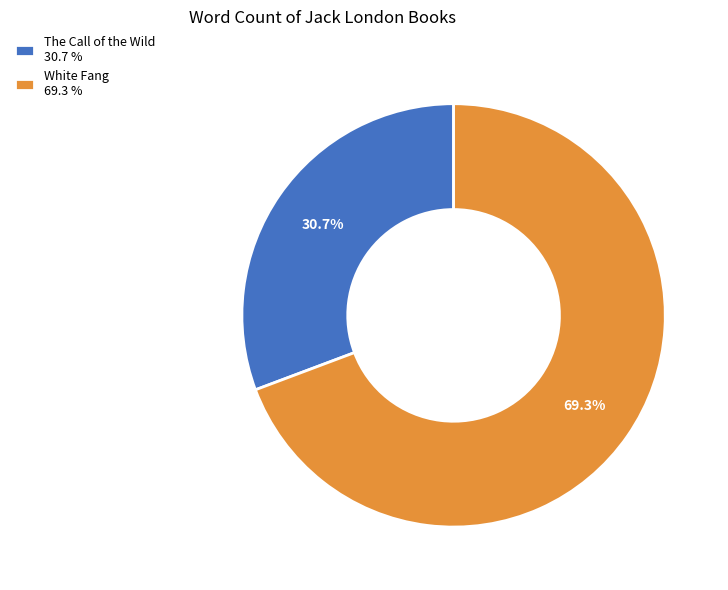

Does White Fang represent more than half of the total?

Yes